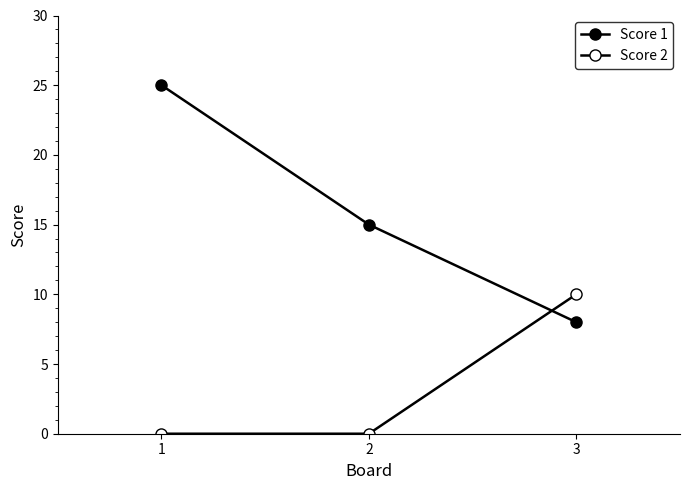

How many data points in Score 1 are less than 15?

1